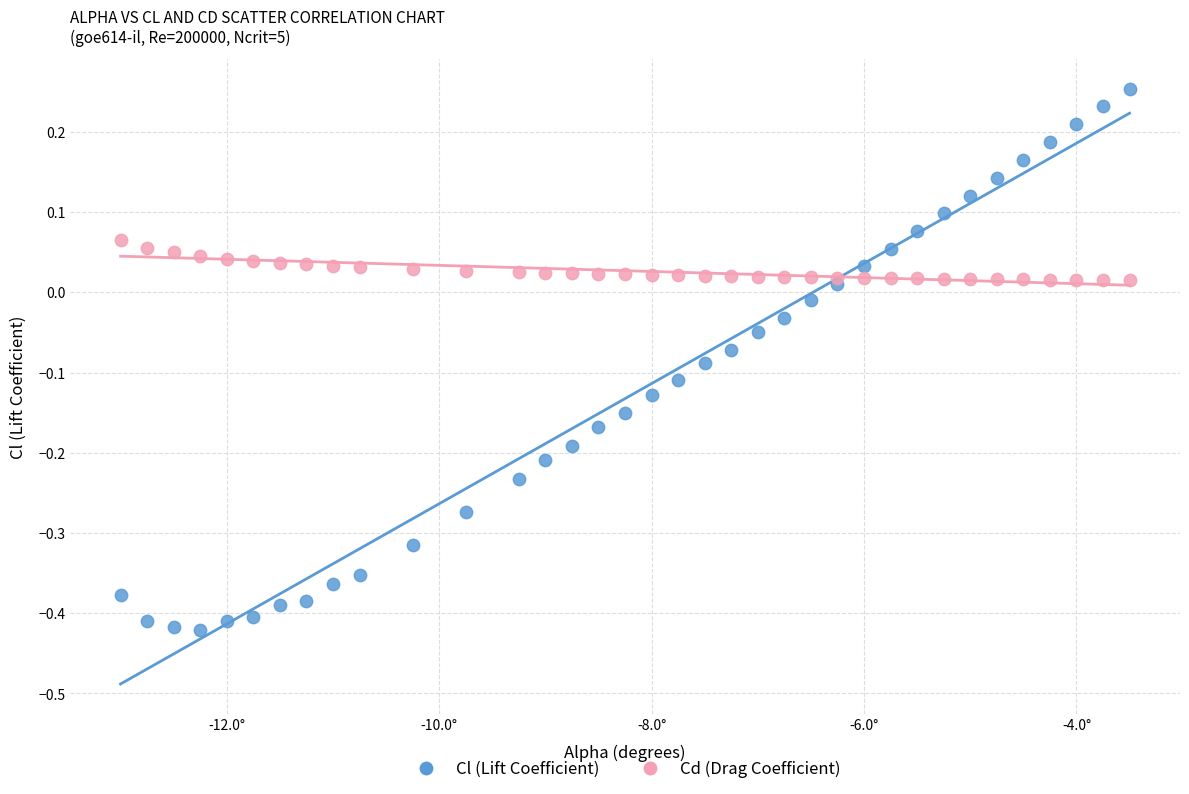

Which series has the largest Y range (max minus min)?

Cl (Lift Coefficient)